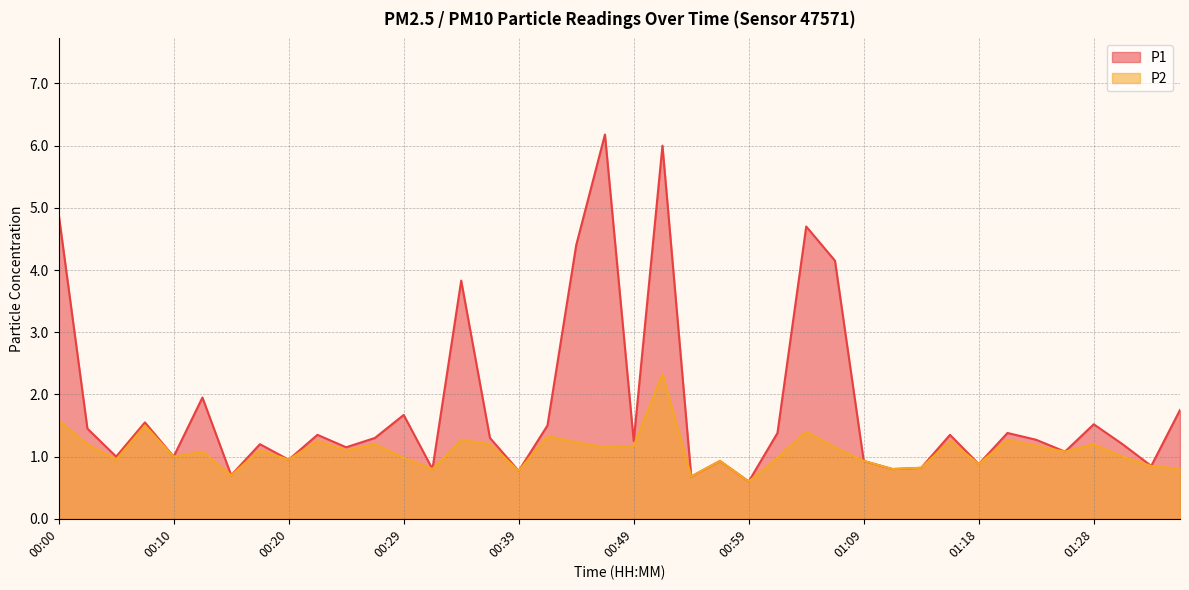

What is the difference between the P1 values at 00:44 and 00:22?

3.1